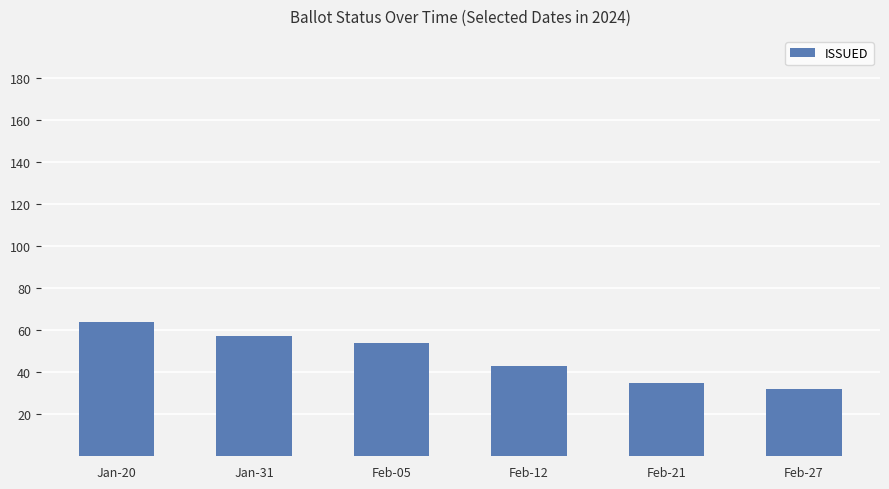

At which label does the data first exceed 54?

Jan-20